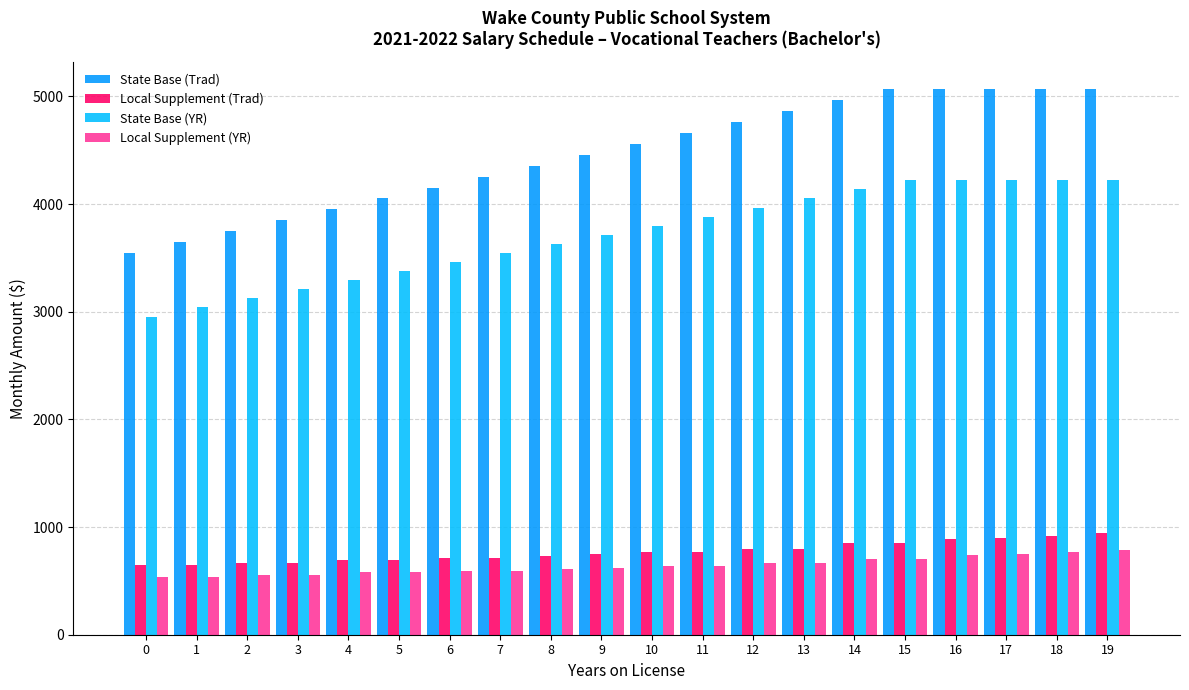

What is the sum of the State Base (YR) values at 7 and 3?

6753.3